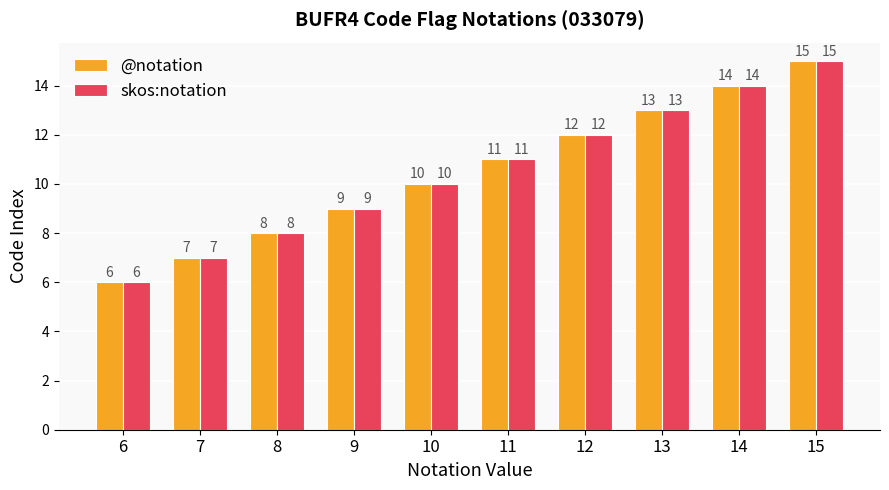

At which category does the chart reach its peak across all series?

15